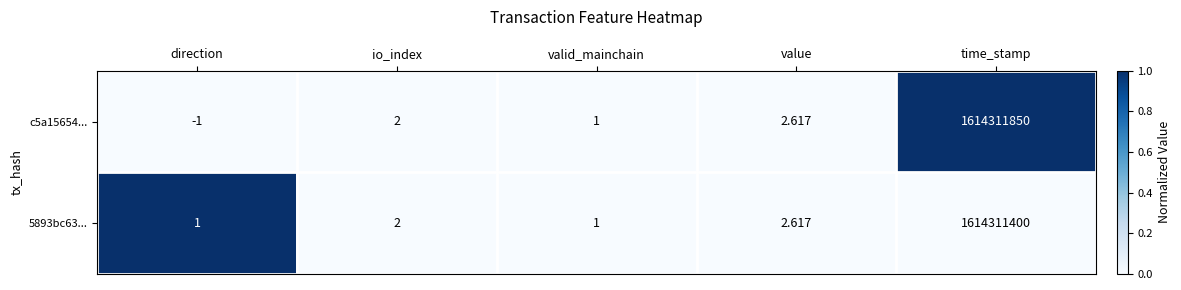

At which category is the sum across all series the highest?

time_stamp